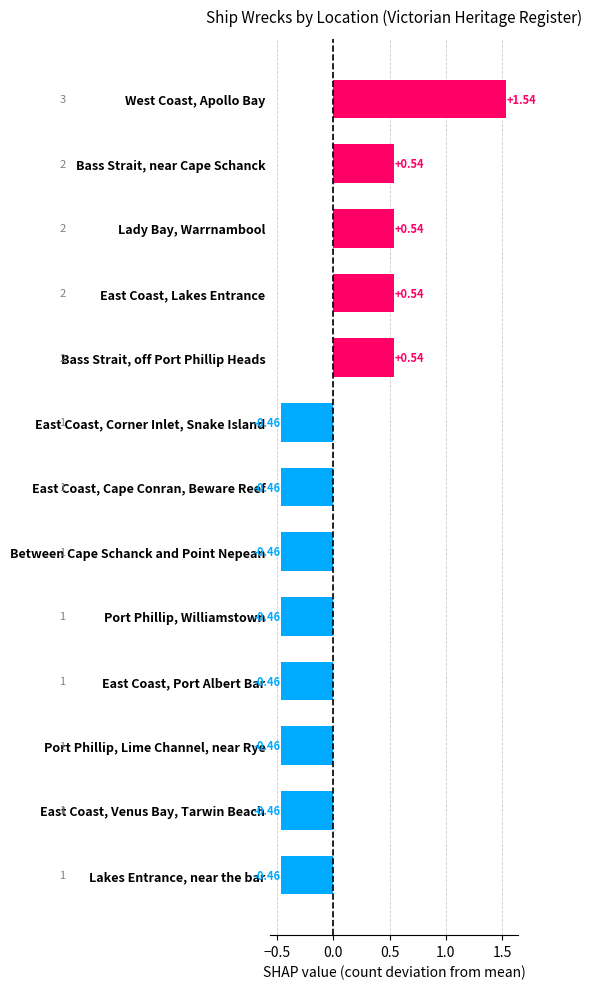

Which has a higher value, Bass Strait, near Cape Schanck or Port Phillip, Lime Channel, near Rye?

Bass Strait, near Cape Schanck